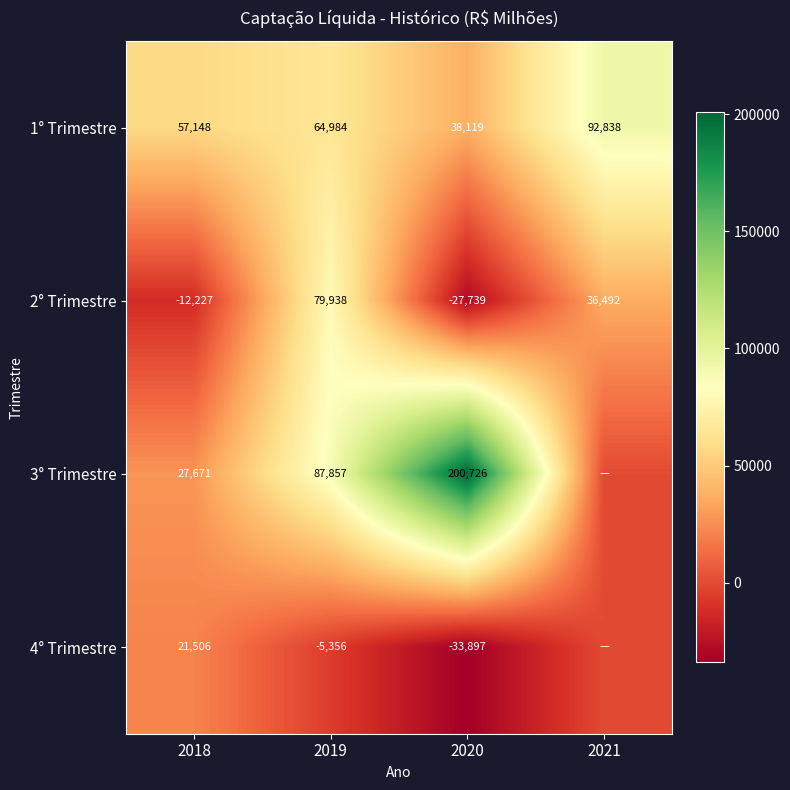

What is the difference between the 3° Trimestre values at 2020 and 2019?

112869